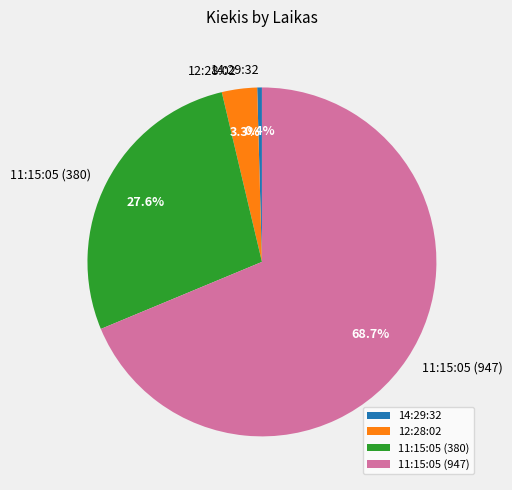

Is there any slice that represents more than half of the pie?

Yes